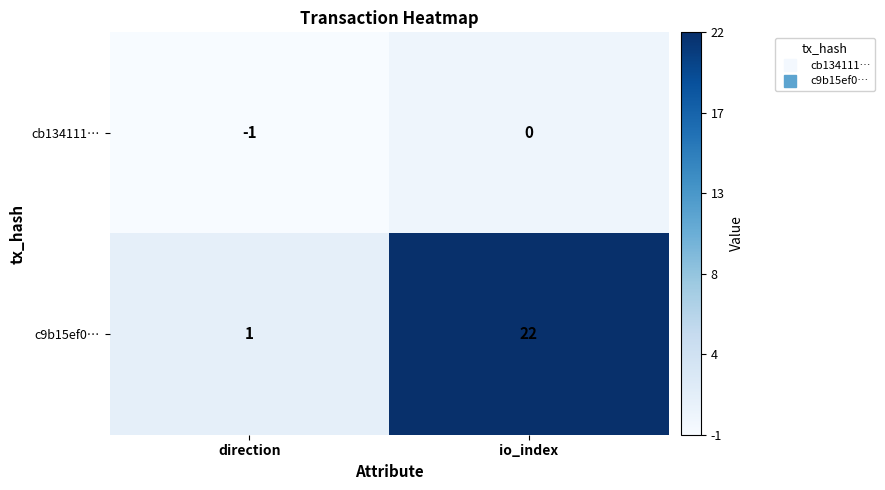

At which category is the sum across all series the highest?

io_index